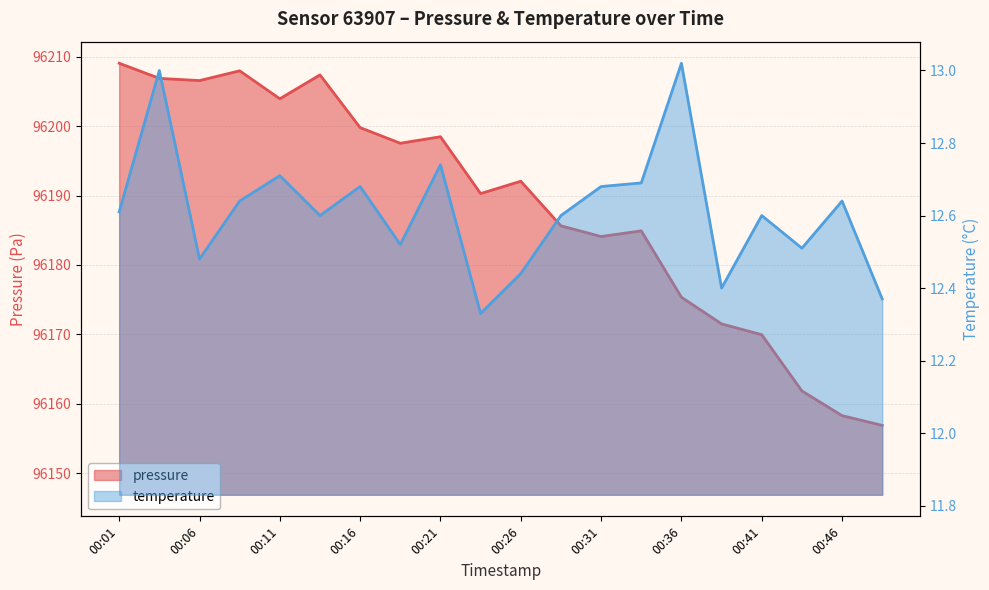

True or false: temperature and pressure cross at least once.

False